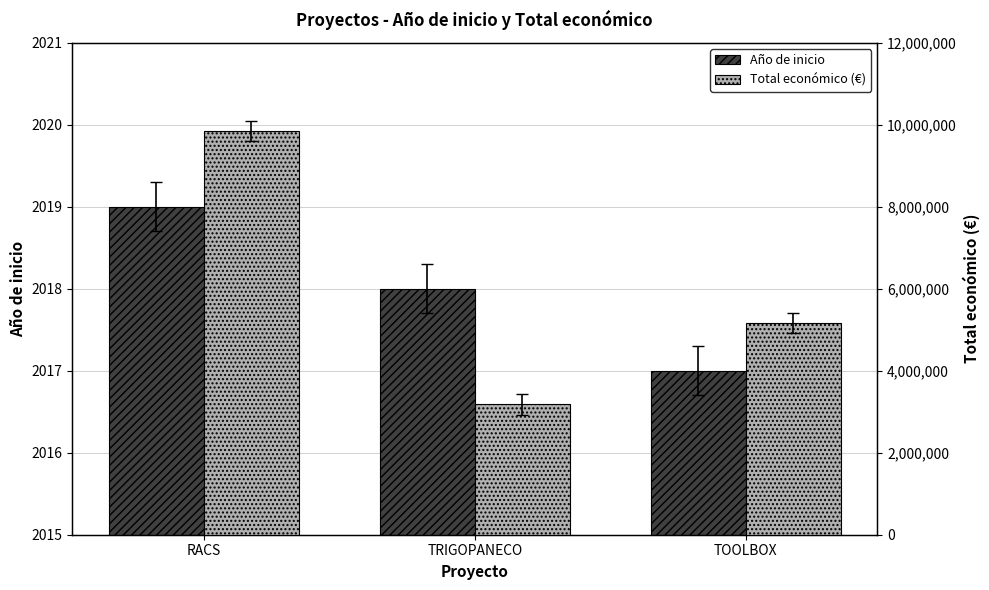

What are all the series names shown in the legend?

Año de inicio, Total económico (€)